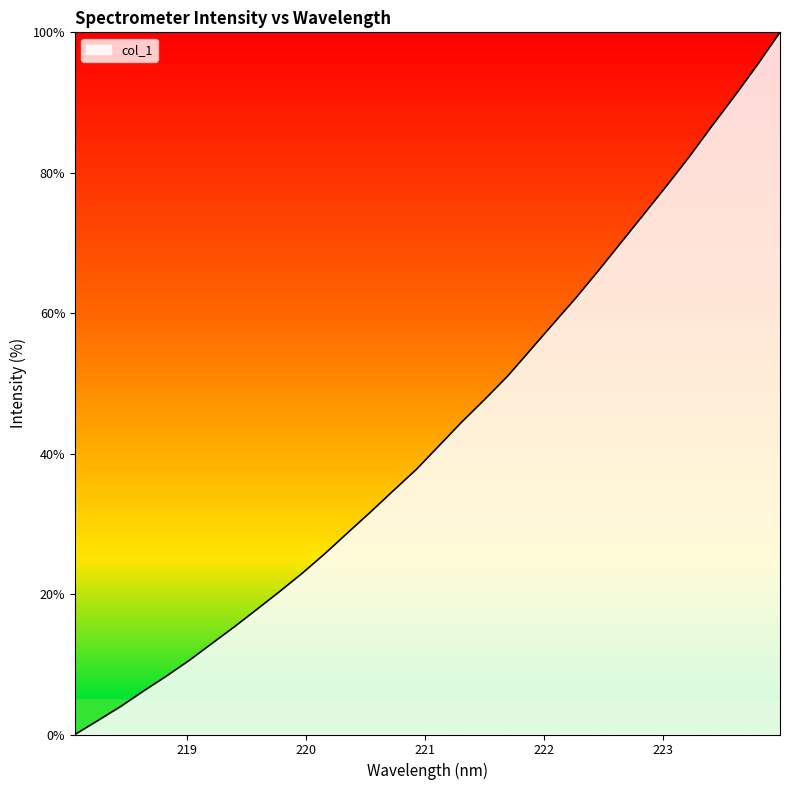

What is the average value?

43.2